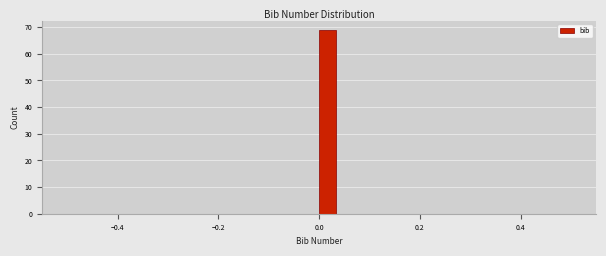

Read against the x-axis, roughly where is the centre of the tallest bar?

0.02